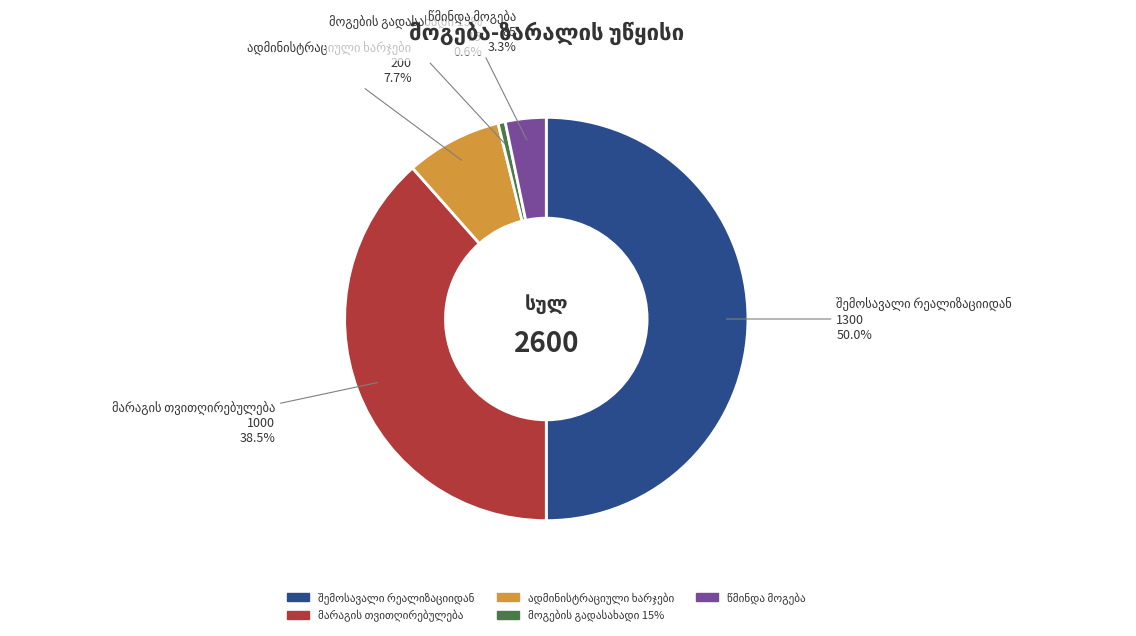

What is the smallest slice in the pie chart?

მოგების გადასახადი 15%